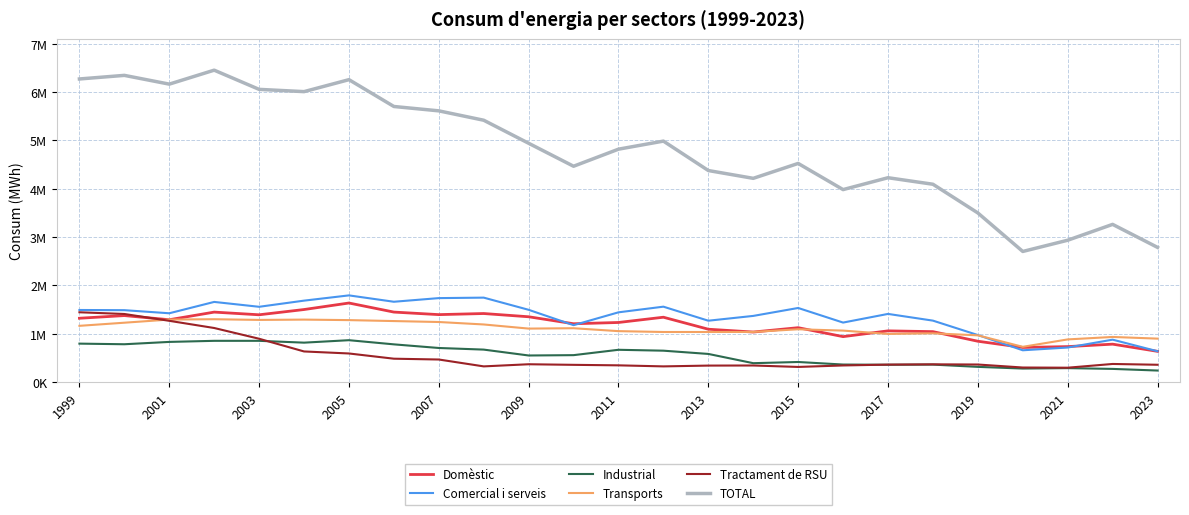

What are all the series names shown in the legend?

Domèstic, Comercial i serveis, Industrial, Transports, Tractament de RSU, TOTAL